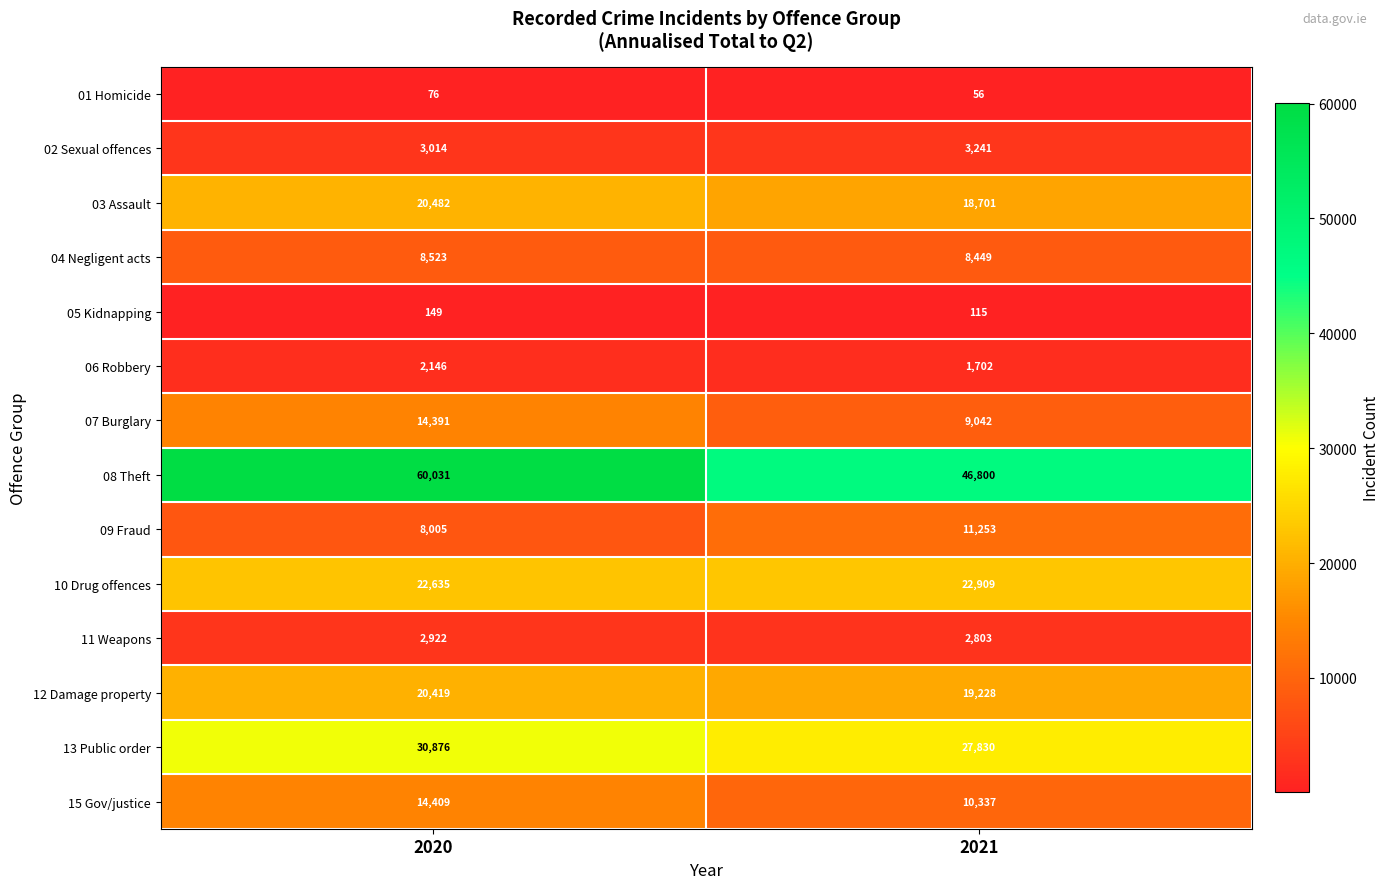

What is the minimum value shown in the chart?

56